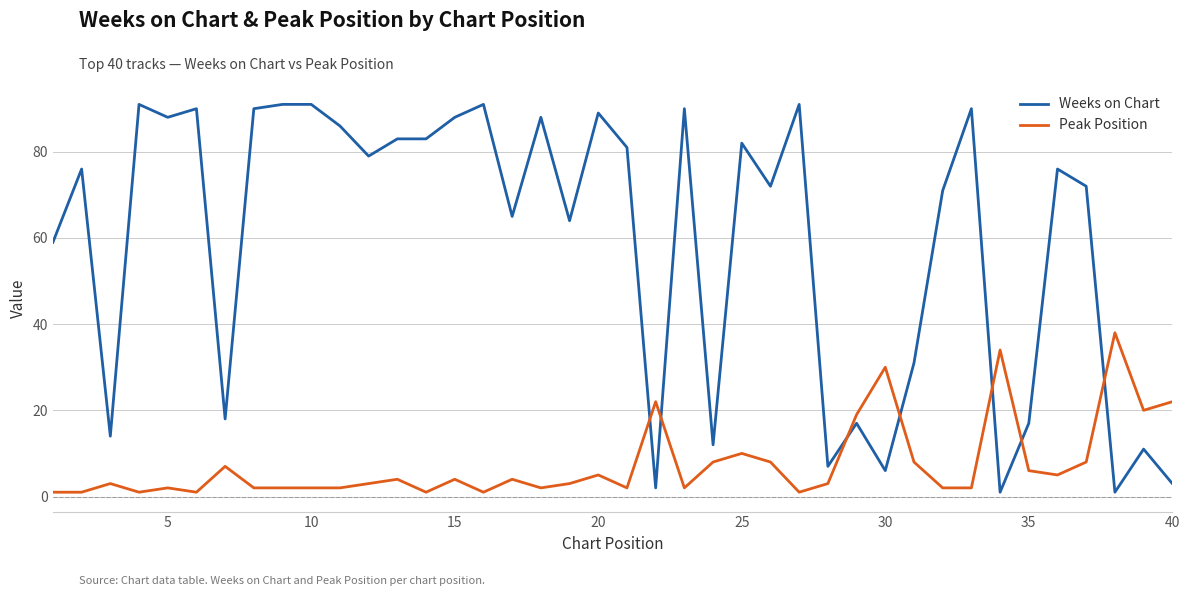

Which series ends up on top after the final intersection of Weeks on Chart and Peak Position?

Peak Position